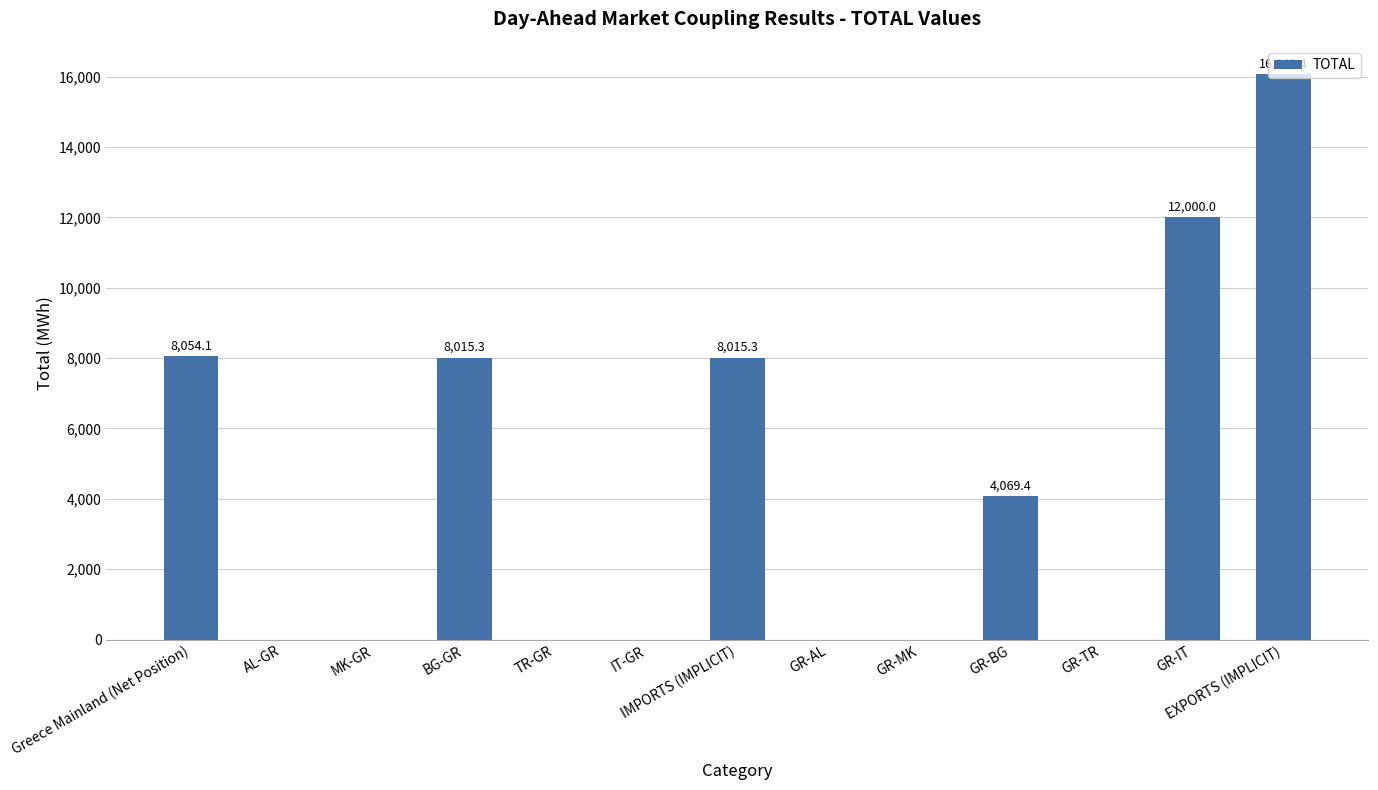

What is the average value?

4324.9